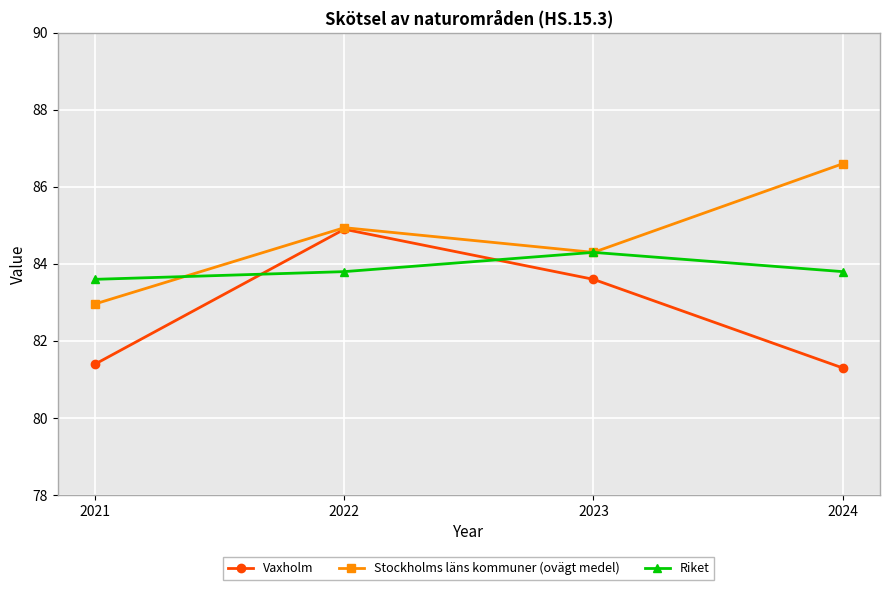

Reading right to left, what are all the values shown in this chart?

Vaxholm: 2024=81.3	2023=83.6	2022=84.9	2021=81.4
Stockholms läns kommuner (ovägt medel): 2024=86.6	2023=84.3	2022=84.9	2021=83.0
Riket: 2024=83.8	2023=84.3	2022=83.8	2021=83.6